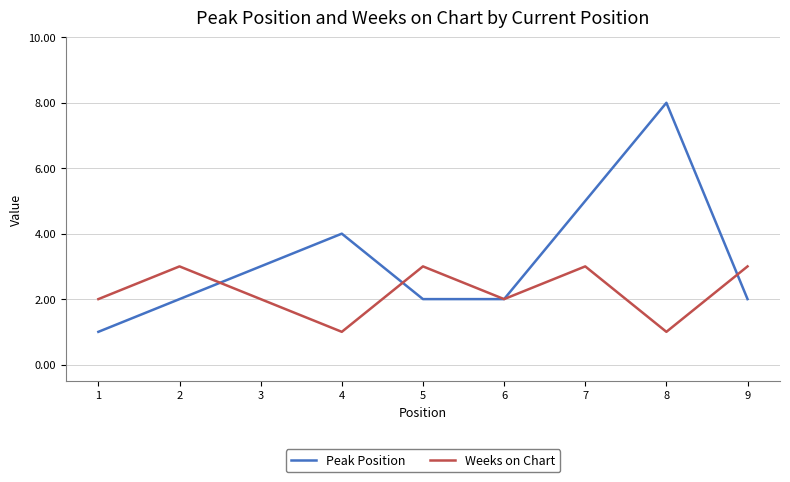

True or false: Weeks on Chart and Peak Position intersect in this chart.

True